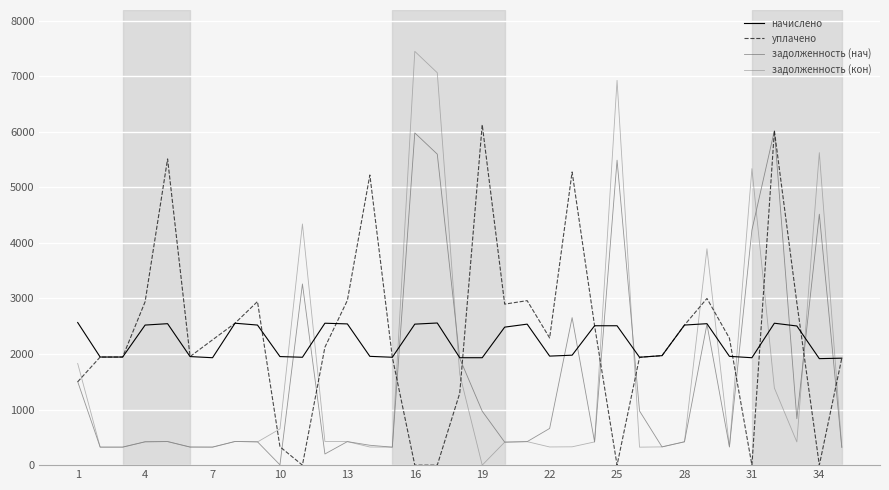

Does the chart display data point markers on the line(s)?

No